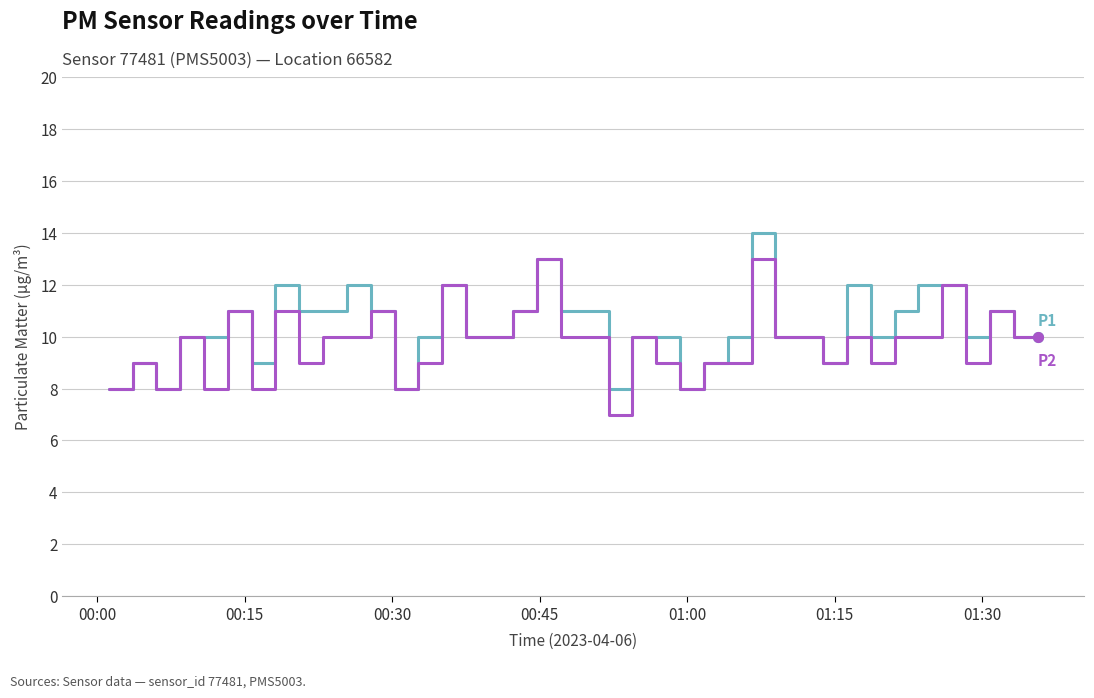

What is the minimum value shown in the chart?

7